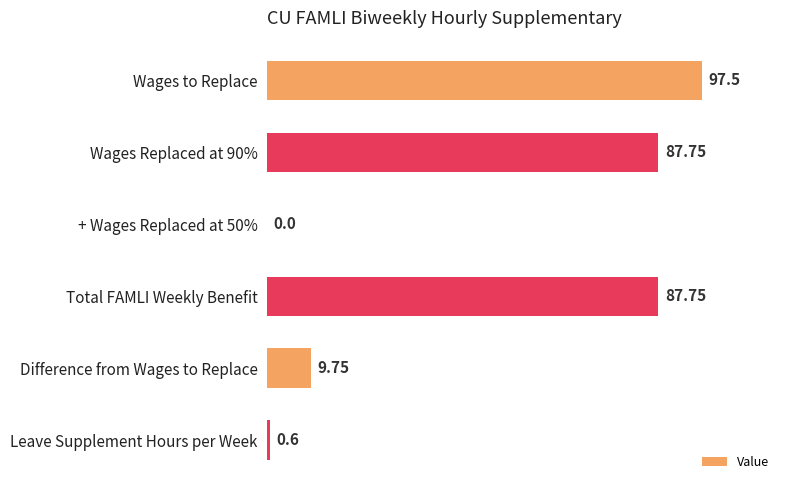

Which category has the highest value across all series?

Wages to Replace